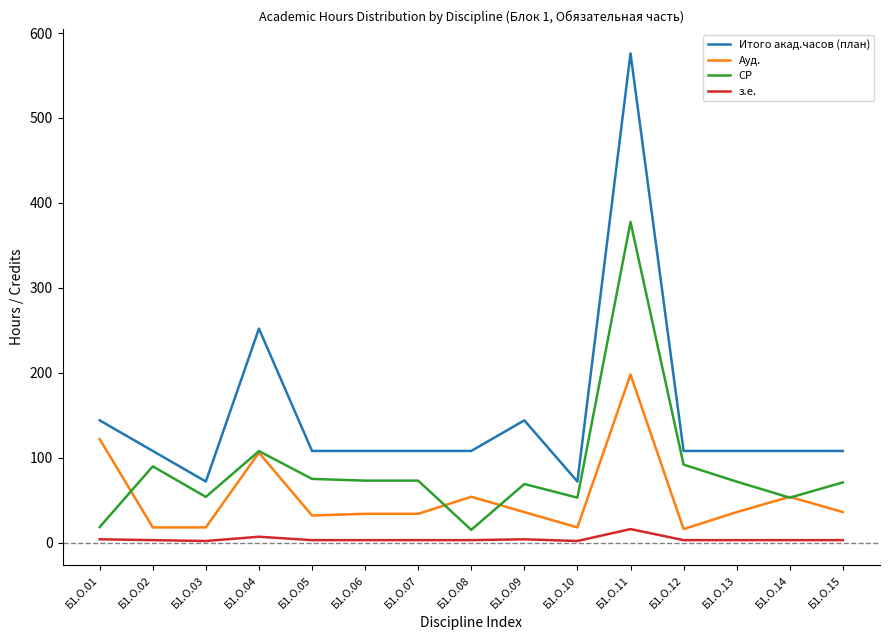

The value of СР at Б1.О.10 is 53.0. True or false?

True